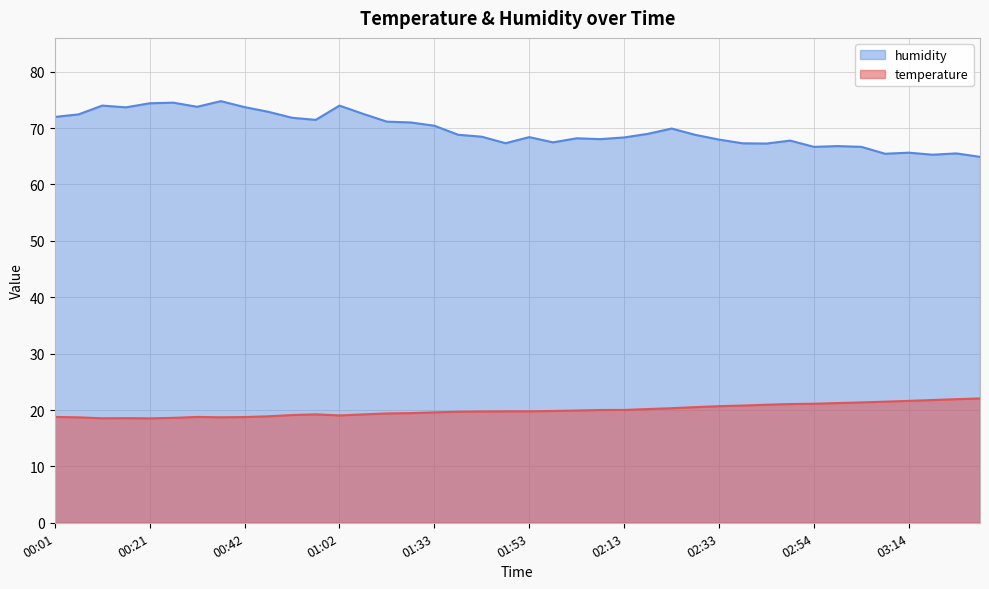

Between 02:08 and 02:18, which is larger?

02:18